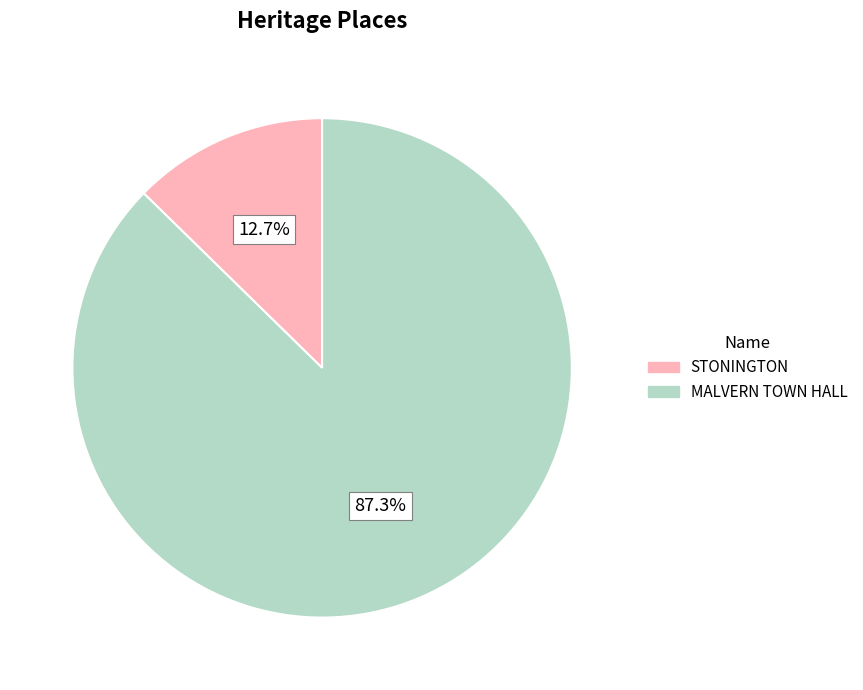

What is the total percentage of MALVERN TOWN HALL and STONINGTON?

100.0%